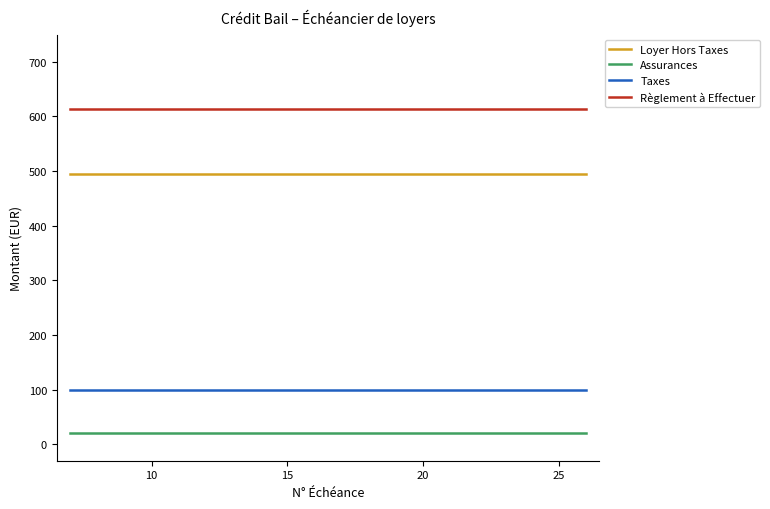

True or false: Assurances and Taxes intersect in this chart.

False